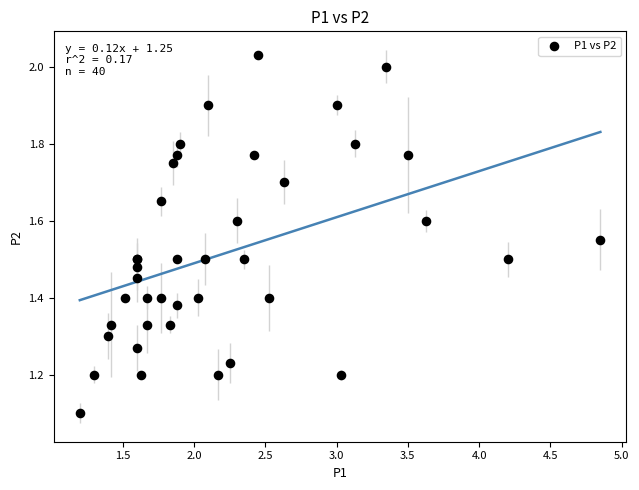

What Y value in the scatter plot is closest to 1?

1.1